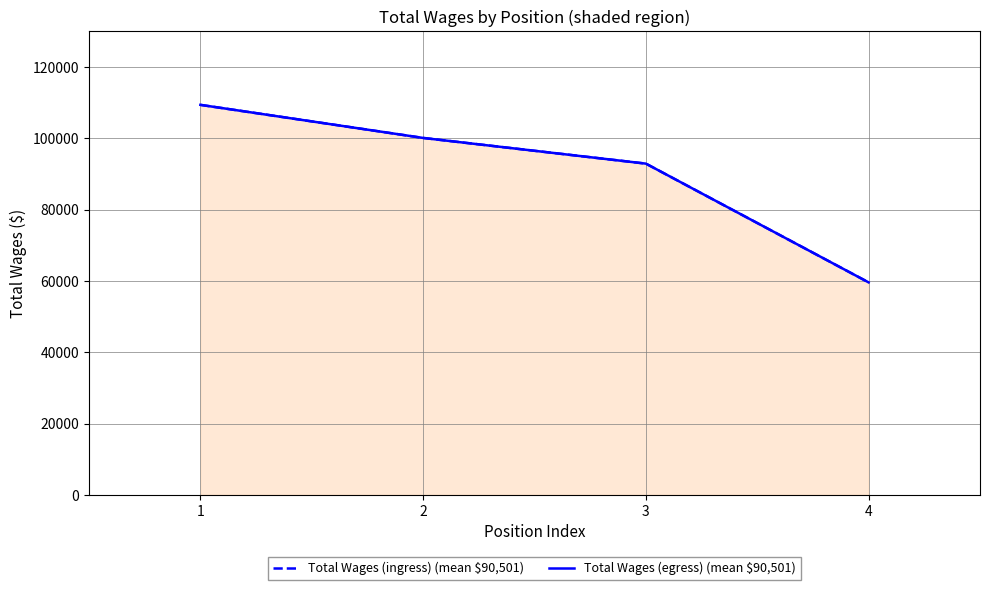

Reading left to right, what are all the values shown in this chart?

Total Wages (ingress) (mean $90,501): 1=109391	2=100112	3=92906	4=59594
Total Wages (egress) (mean $90,501): 1=109391	2=100112	3=92906	4=59594